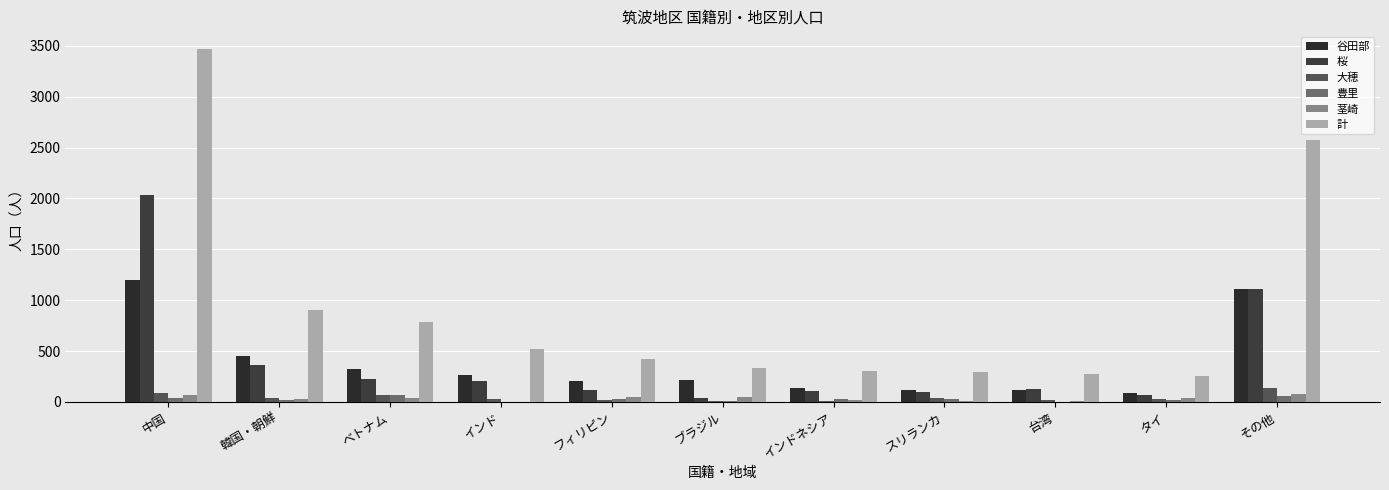

How many distinct data groups are displayed?

6